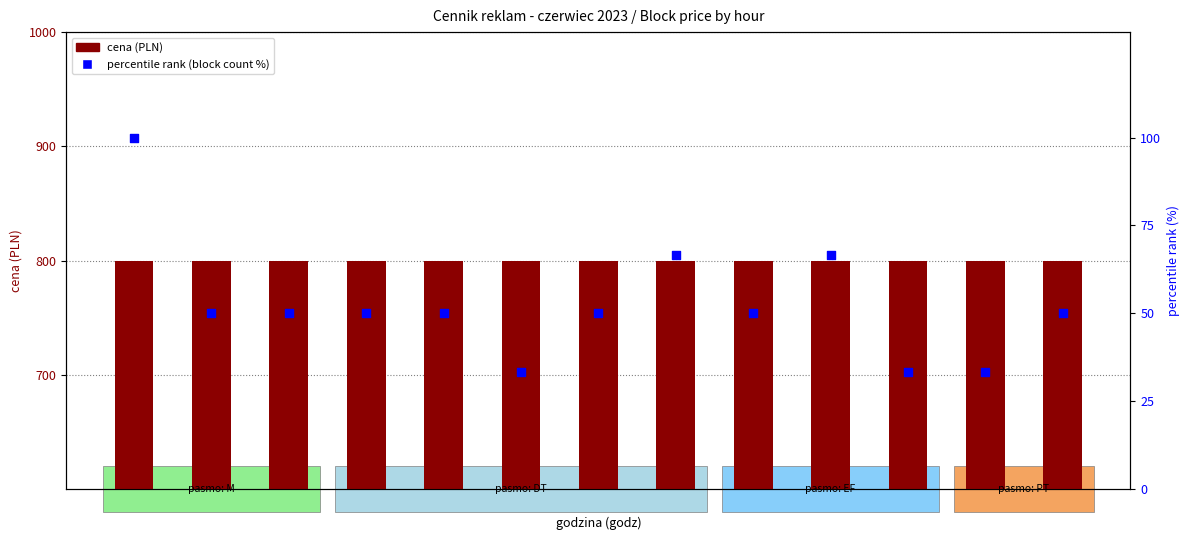

Is the value of cena at 16 greater than the value of percentile rank (block count %) at 13?

Yes